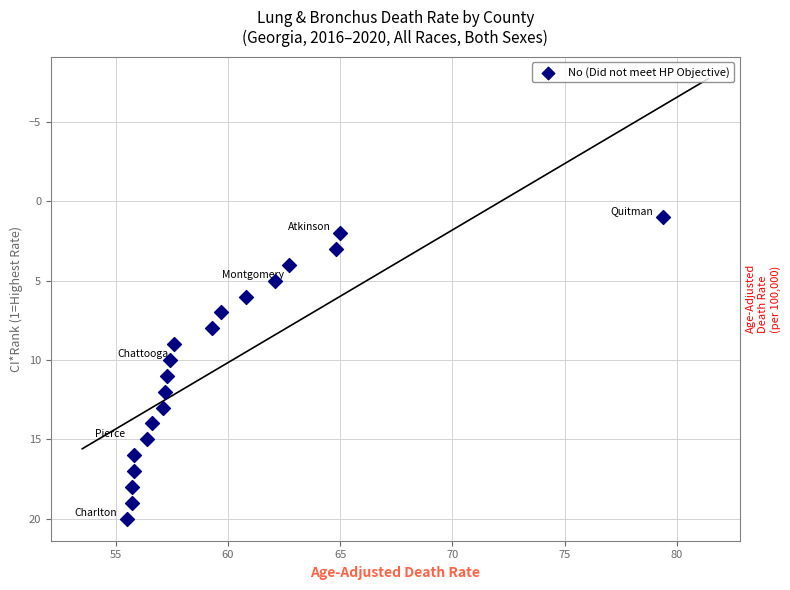

What is the range of Y values (max minus min)?

19